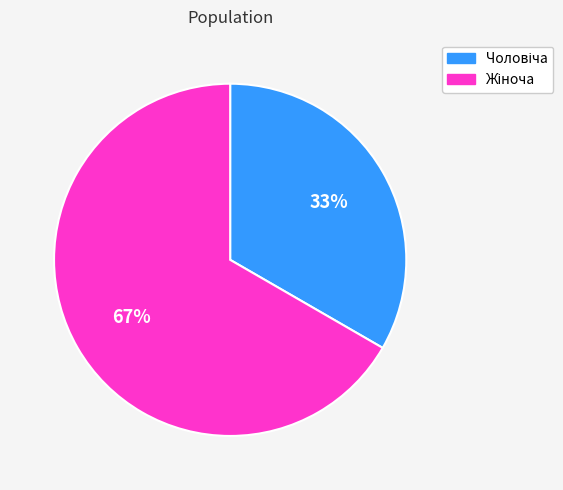

To the nearest percent, what is the average slice percentage?

50%